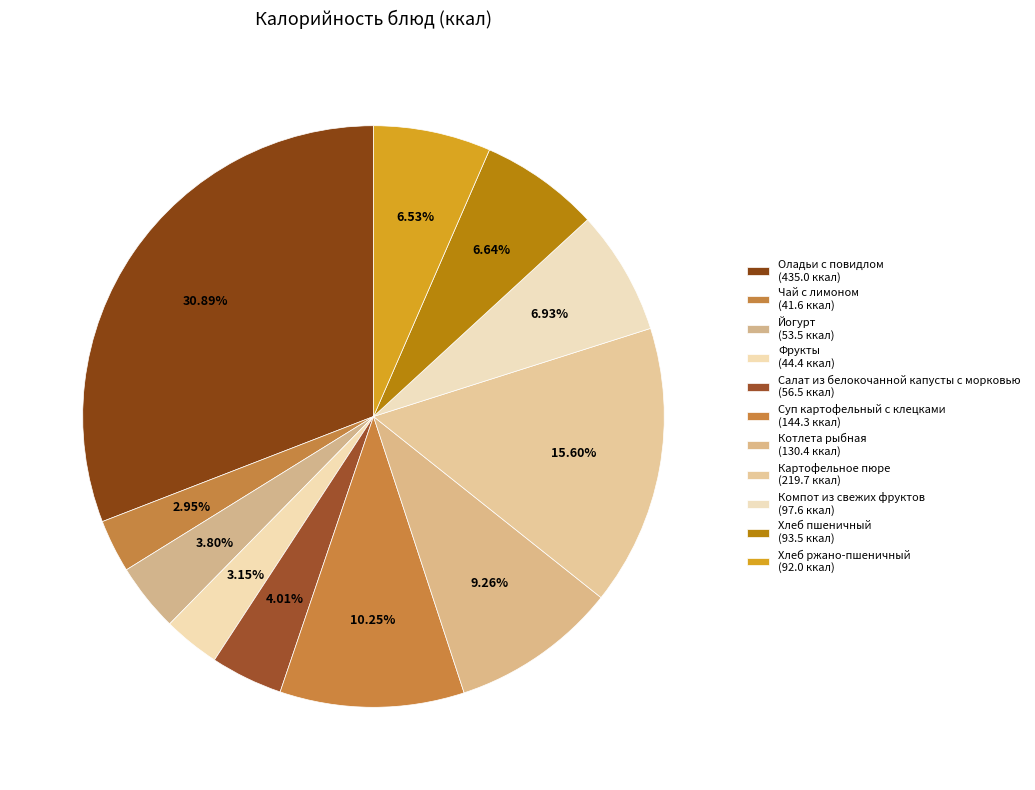

How many slices are in this pie chart?

11